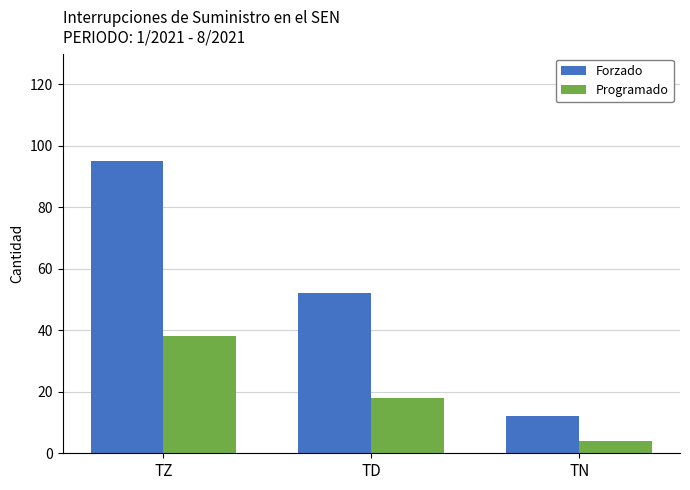

Where does the Programado series first go above 18?

TZ